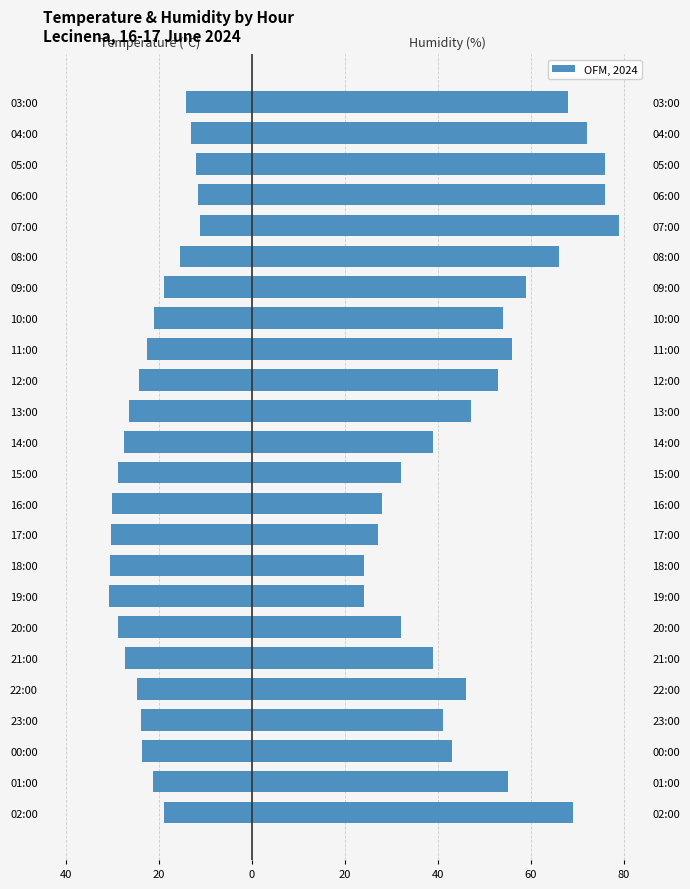

Count the number of data series in this chart.

2